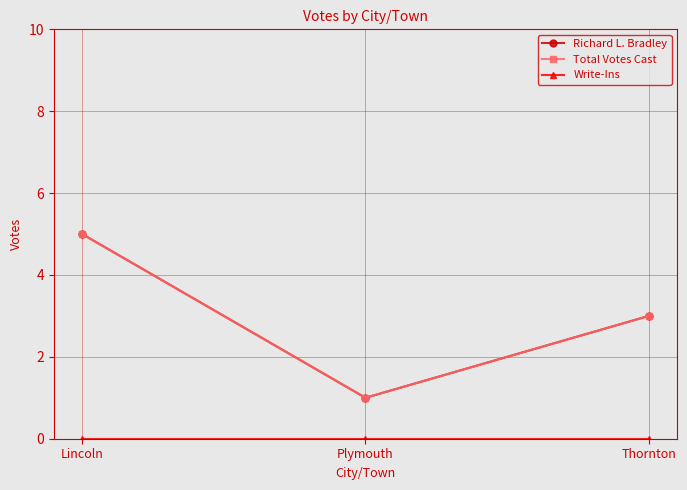

Where is Total Votes Cast nearest to the value 3?

Thornton